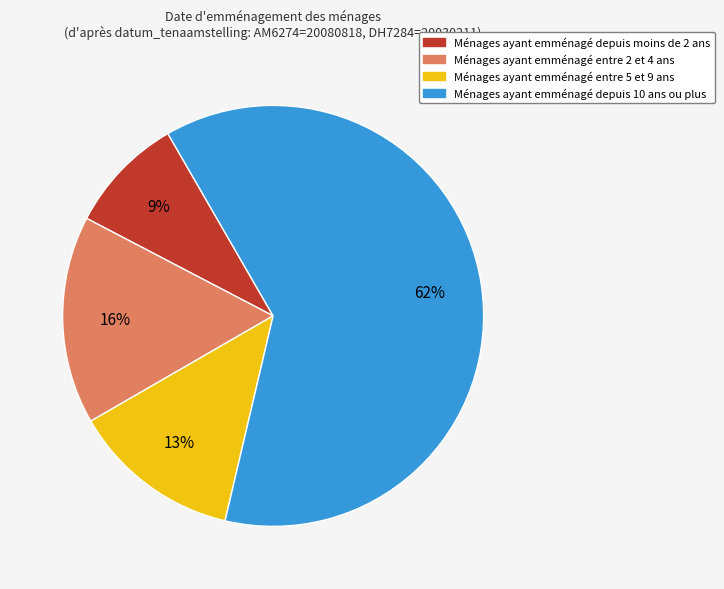

Count the number of slices in the pie.

4